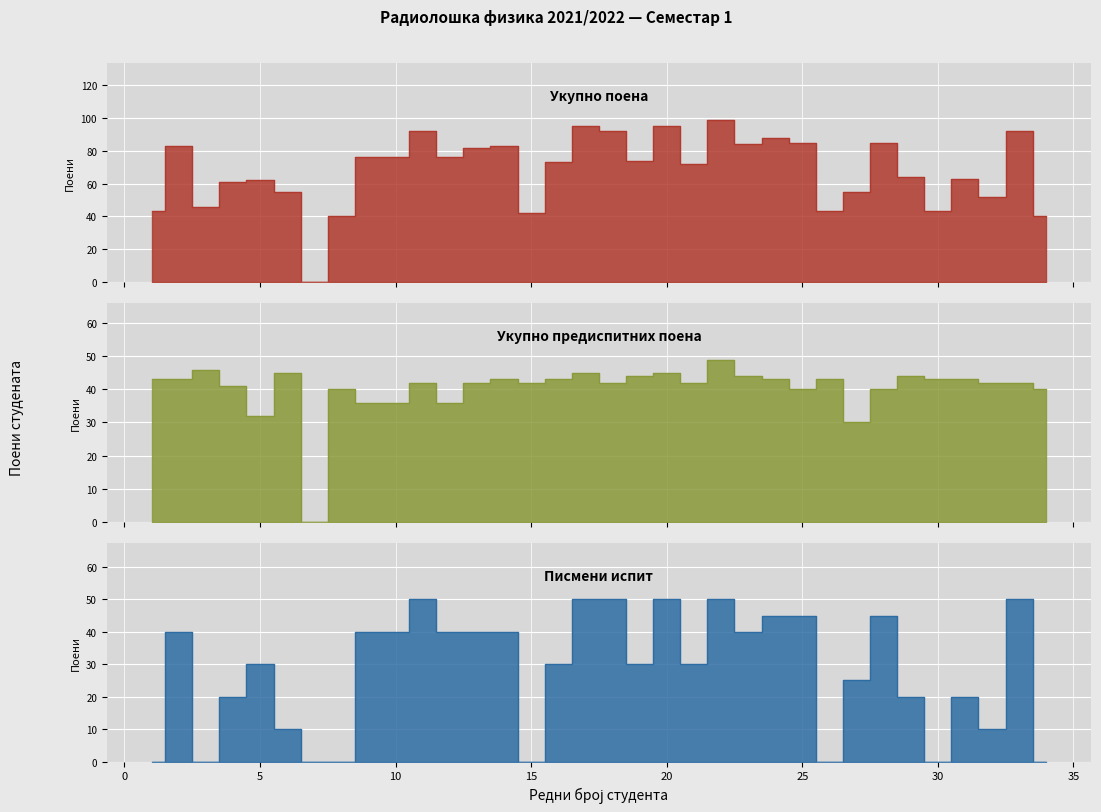

What is the difference between the maximum and minimum values in the Писмени испит series?

50